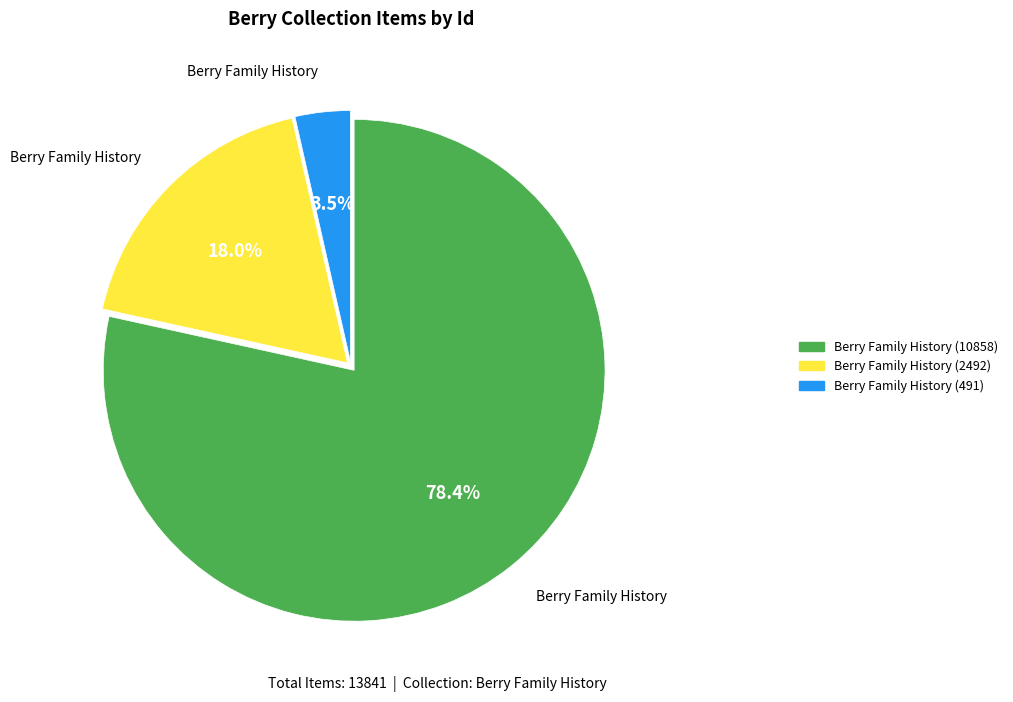

How much of the chart is everything except Berry Family History (2492)?

82.0%